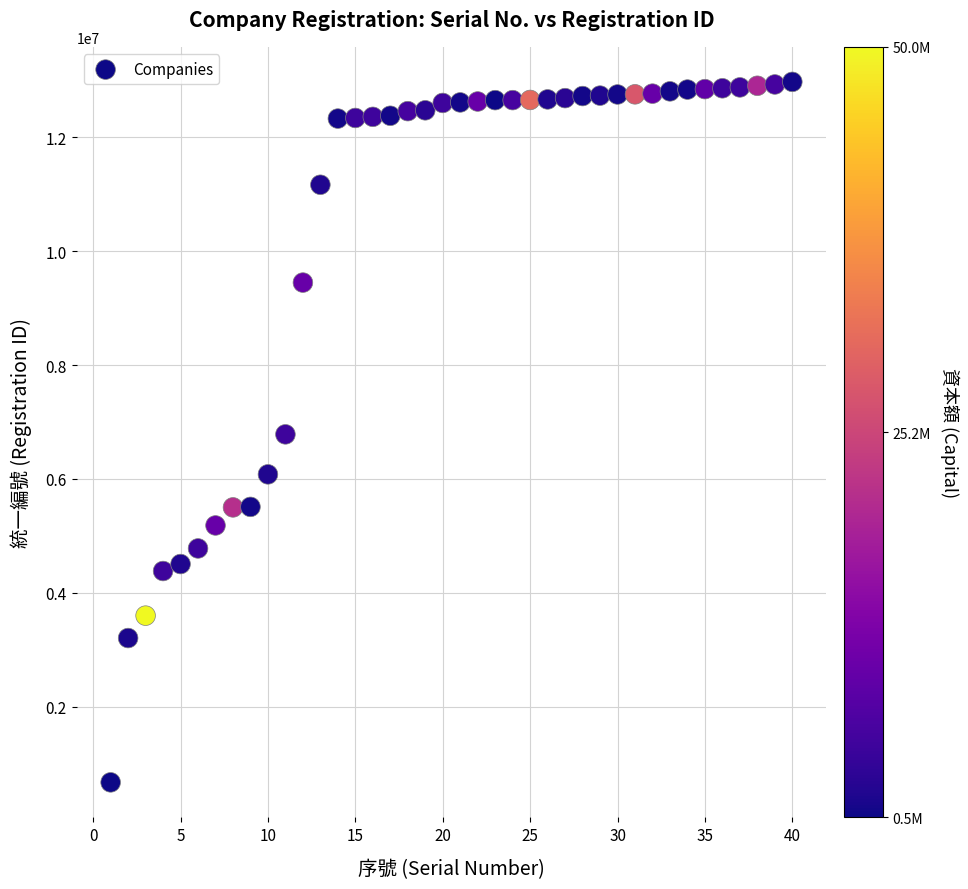

What is the range of Y values (max minus min)?

12298503